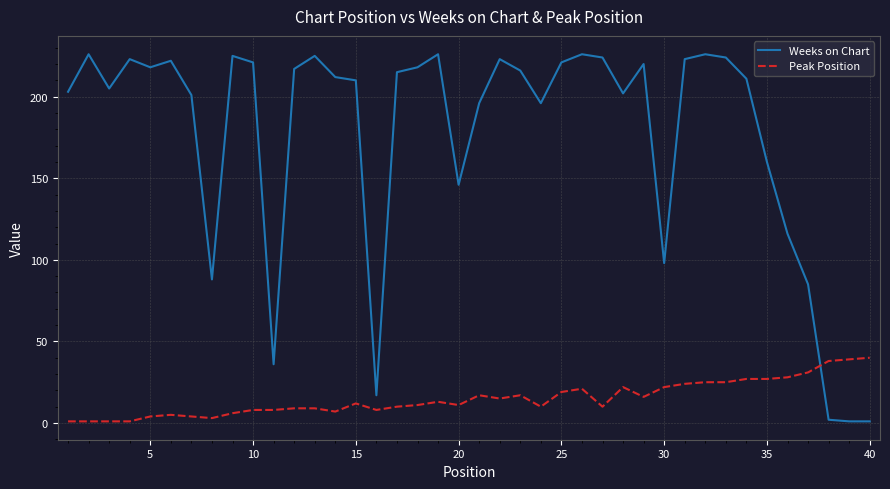

How many intersections are there between Peak Position and Weeks on Chart?

1